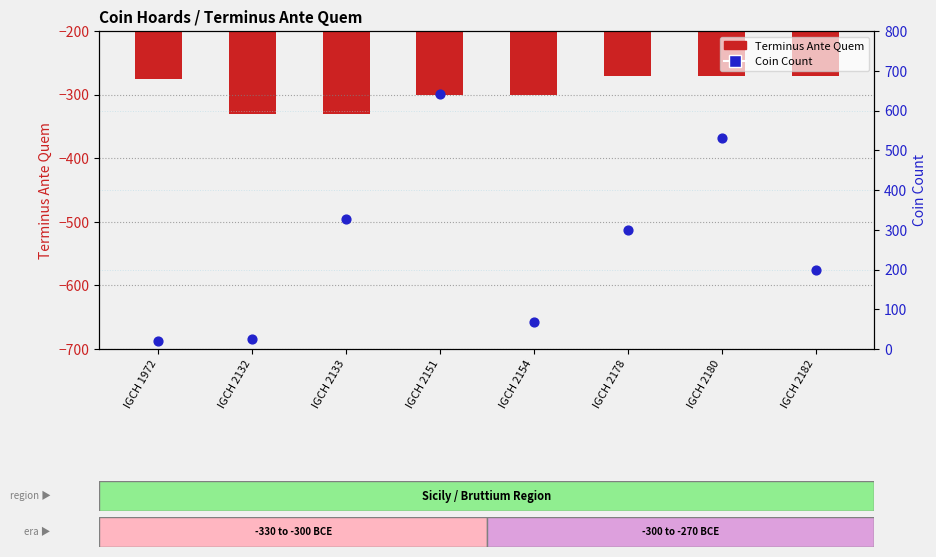

What are all the series names shown in the legend?

Terminus Ante Quem, Coin Count